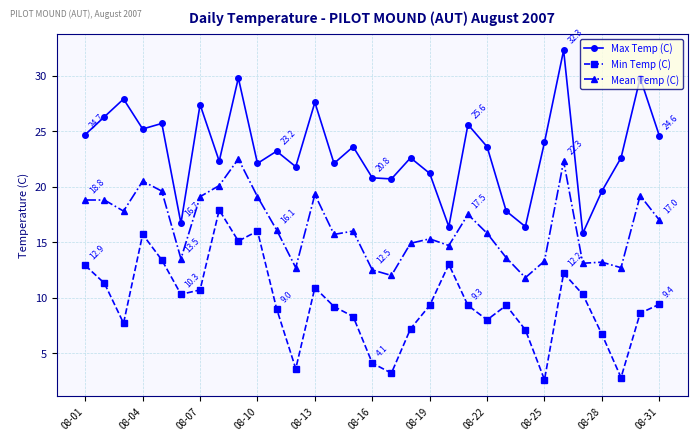

What is the value of the Mean Temp (C) point at the 19th from the left?

15.3